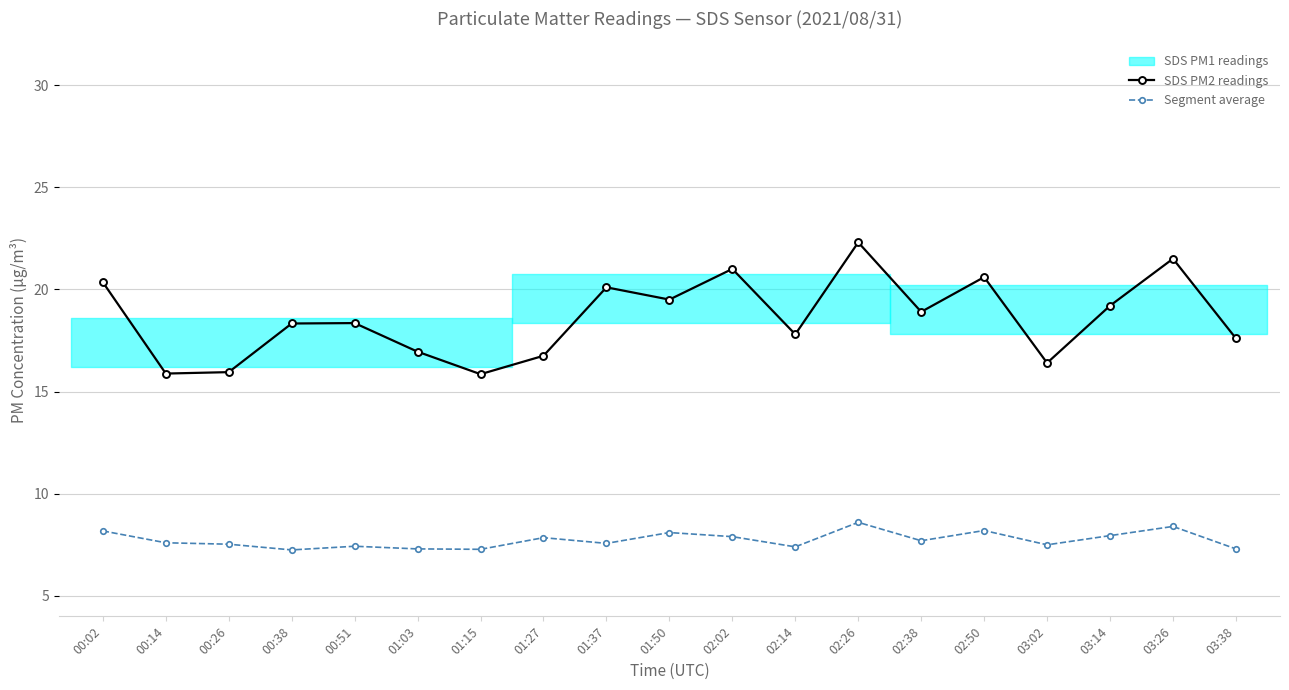

Does the chart display data point markers on the line(s)?

Yes